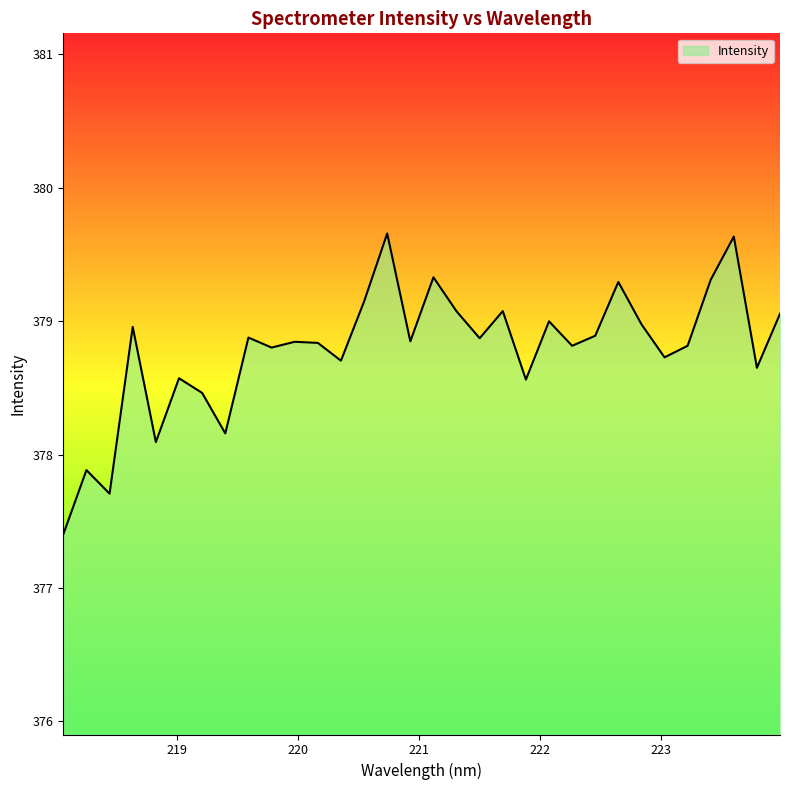

True or false: the data has more than 2 interior local peaks.

True